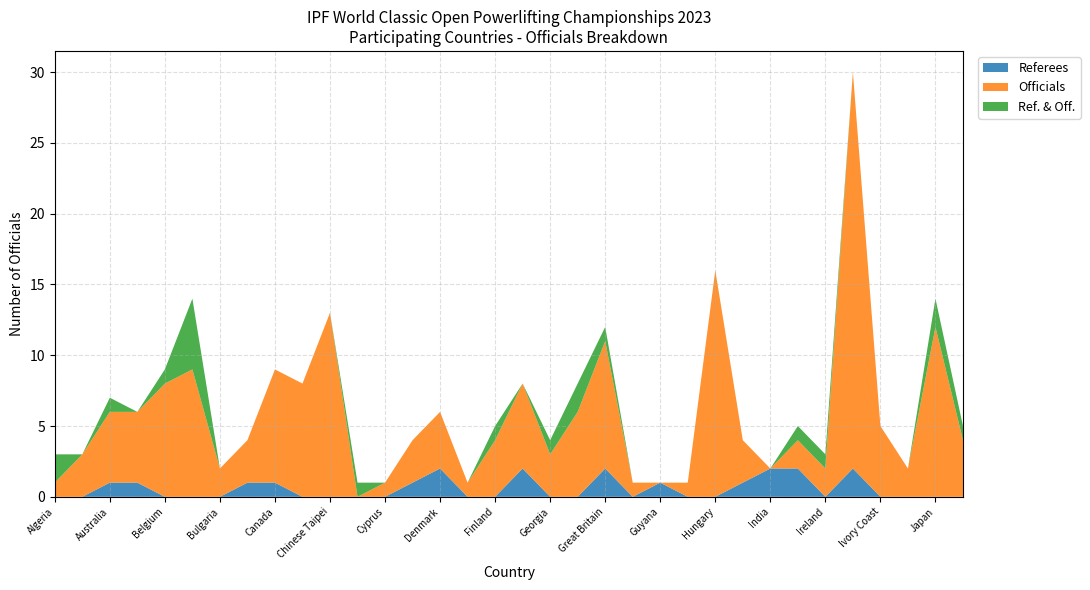

Reading right to left, what are all the values shown in this chart?

Referees: Kuwait=0	Japan=0	Jamaica=0	Ivory Coast=0	Italy=2	Ireland=0	Iran=2	India=2	Iceland=1	Hungary=0	Hong Kong=0	Guyana=1	Greece=0	Great Britain=2	Germany=0	Georgia=0	France=2	Finland=0	Ecuador=0	Denmark=2	Czechia=1	Cyprus=0	Costa Rica=0	Chinese Taipei=0	China=0	Canada=1	Cameroon=1	Bulgaria=0	Brazil=0	Belgium=0	Austria=1	Australia=1	Argentina=0	Algeria=0
Officials: Kuwait=4	Japan=12	Jamaica=2	Ivory Coast=5	Italy=28	Ireland=2	Iran=2	India=0	Iceland=3	Hungary=16	Hong Kong=1	Guyana=0	Greece=1	Great Britain=9	Germany=6	Georgia=3	France=6	Finland=4	Ecuador=1	Denmark=4	Czechia=3	Cyprus=1	Costa Rica=0	Chinese Taipei=13	China=8	Canada=8	Cameroon=3	Bulgaria=2	Brazil=9	Belgium=8	Austria=5	Australia=5	Argentina=3	Algeria=1
Ref. & Off.: Kuwait=1	Japan=2	Jamaica=0	Ivory Coast=0	Italy=0	Ireland=1	Iran=1	India=0	Iceland=0	Hungary=0	Hong Kong=0	Guyana=0	Greece=0	Great Britain=1	Germany=2	Georgia=1	France=0	Finland=1	Ecuador=0	Denmark=0	Czechia=0	Cyprus=0	Costa Rica=1	Chinese Taipei=0	China=0	Canada=0	Cameroon=0	Bulgaria=0	Brazil=5	Belgium=1	Austria=0	Australia=1	Argentina=0	Algeria=2